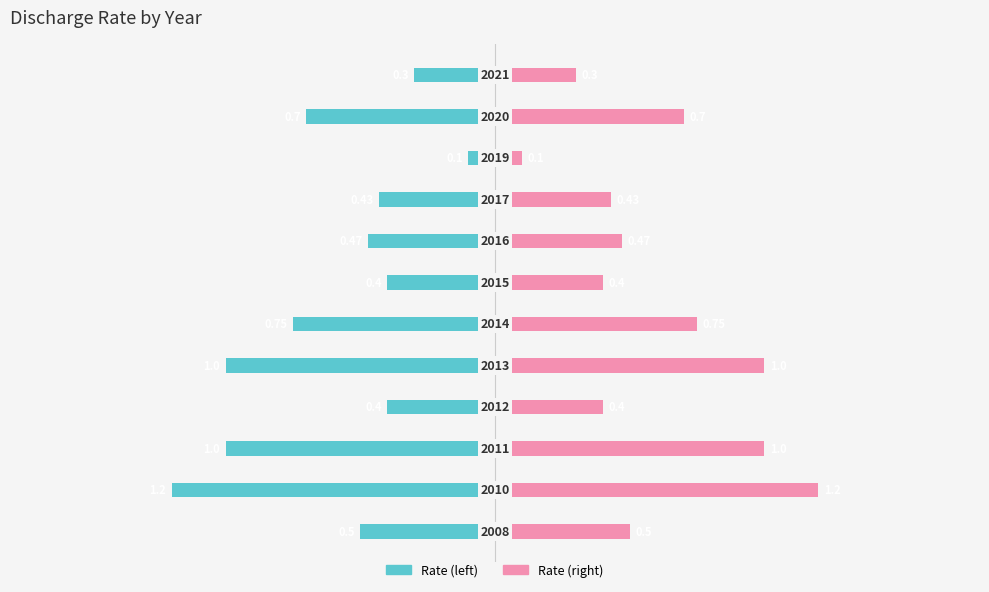

What are all the series names shown in the legend?

Rate (left), Rate (right)